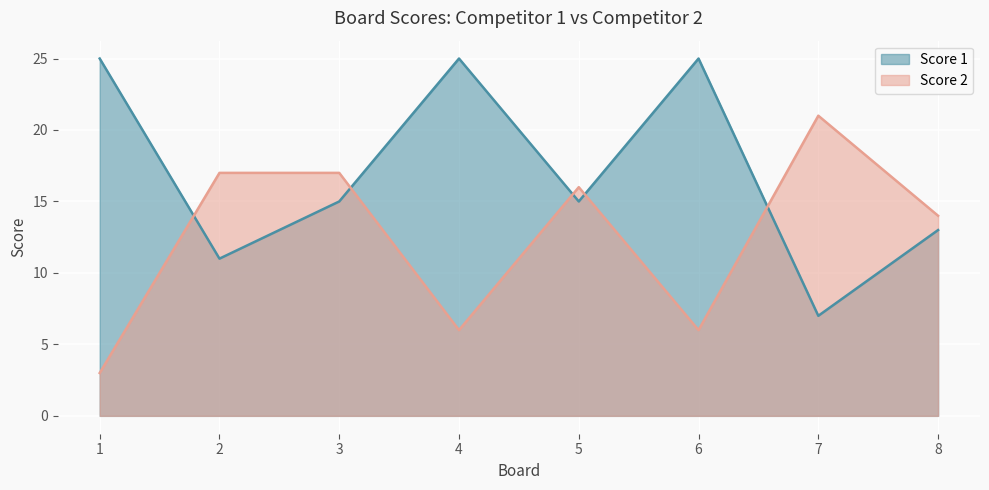

Where does the Score 2 series first go above 16?

2